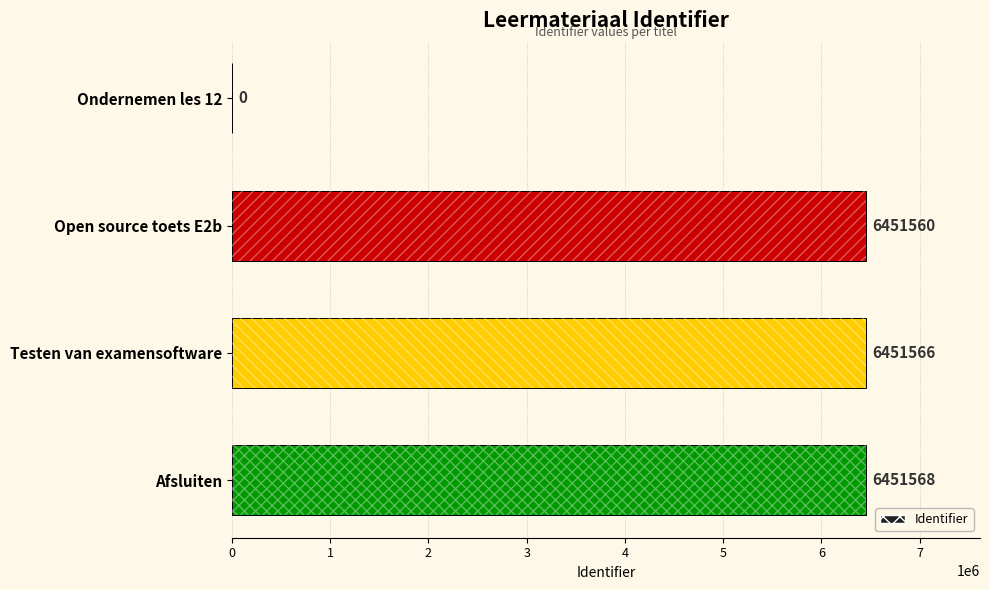

List the labels in order of value, largest first.

Afsluiten, Testen van examensoftware, Open source toets E2b, Ondernemen les 12